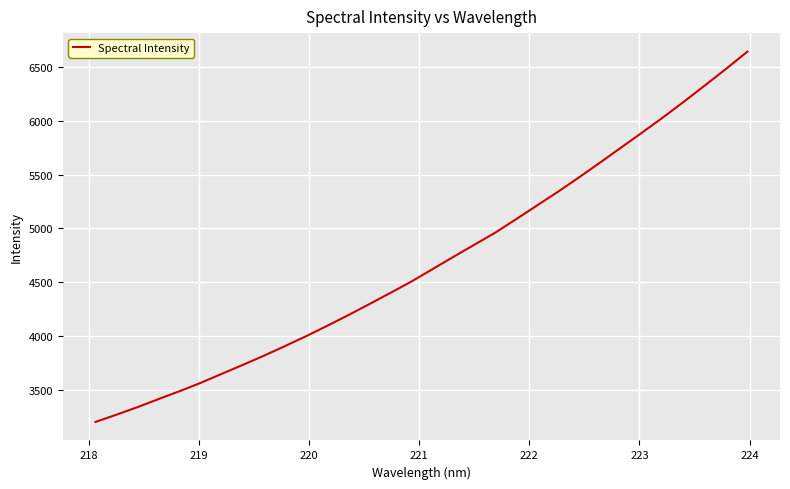

How many lines are shown in the chart?

1